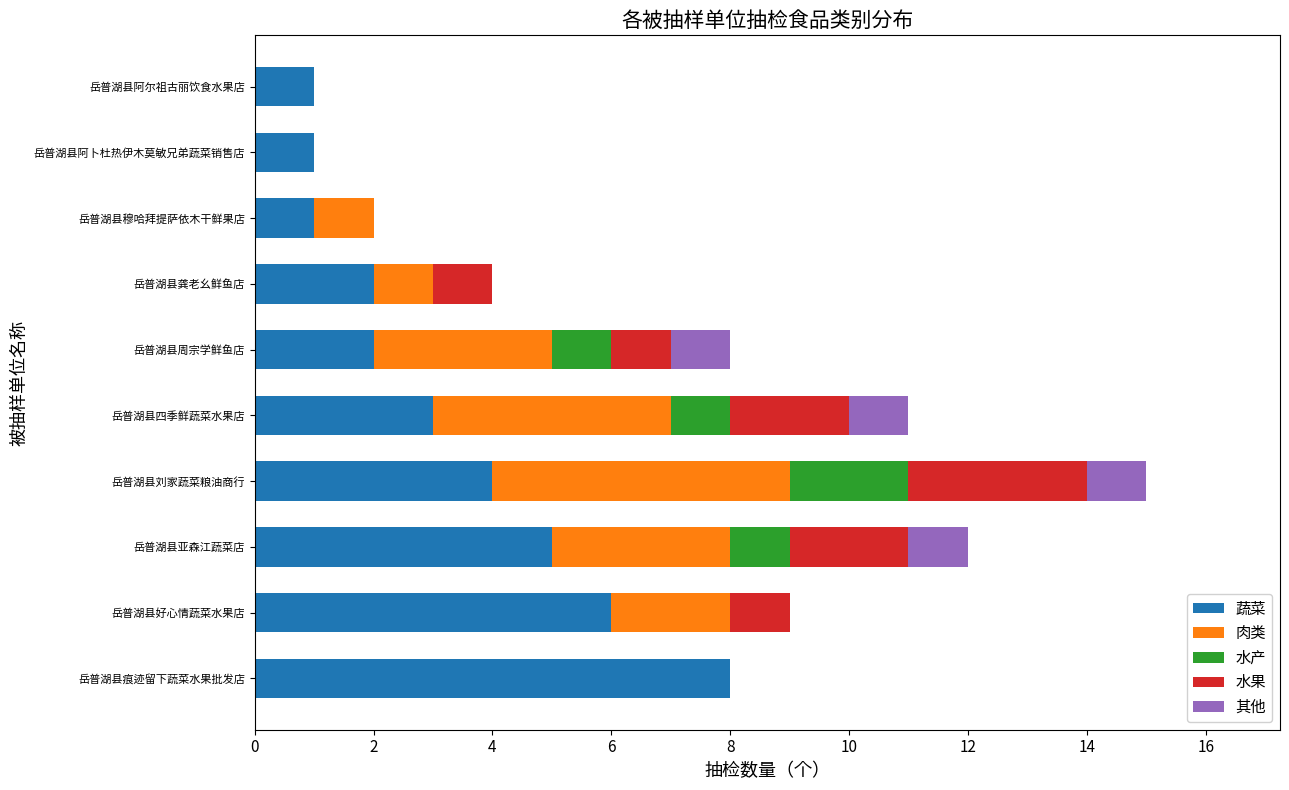

What is the total value across all series at 岳普湖县痕迹留下蔬菜水果批发店?

8